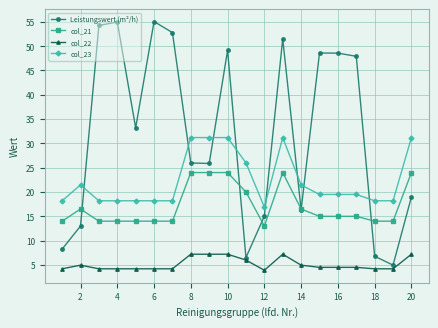

True or false: col_22 and col_21 cross at least once.

False